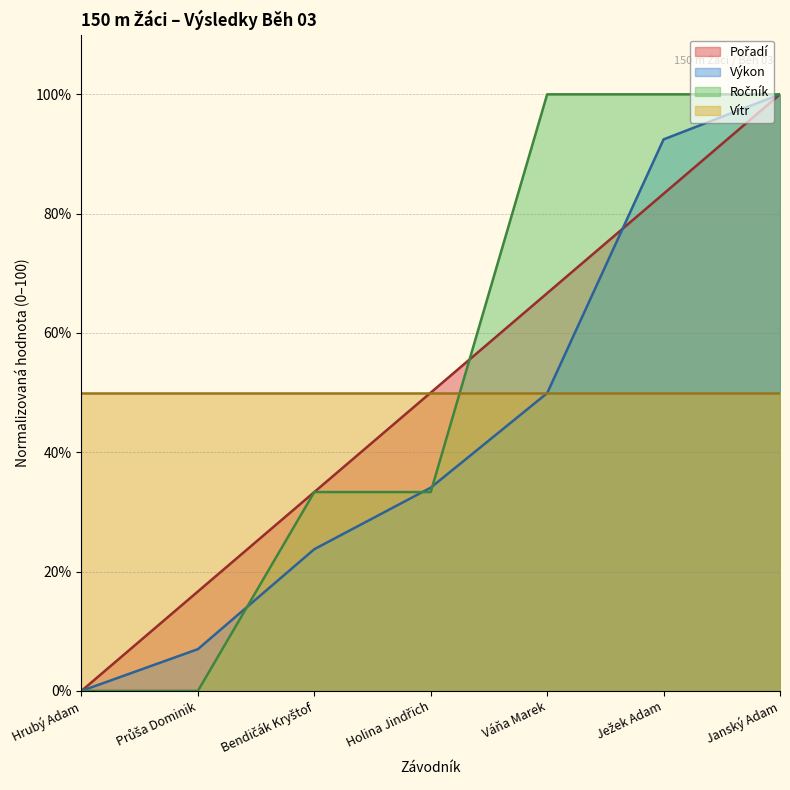

At which category does the chart reach its peak across all series?

Janský Adam